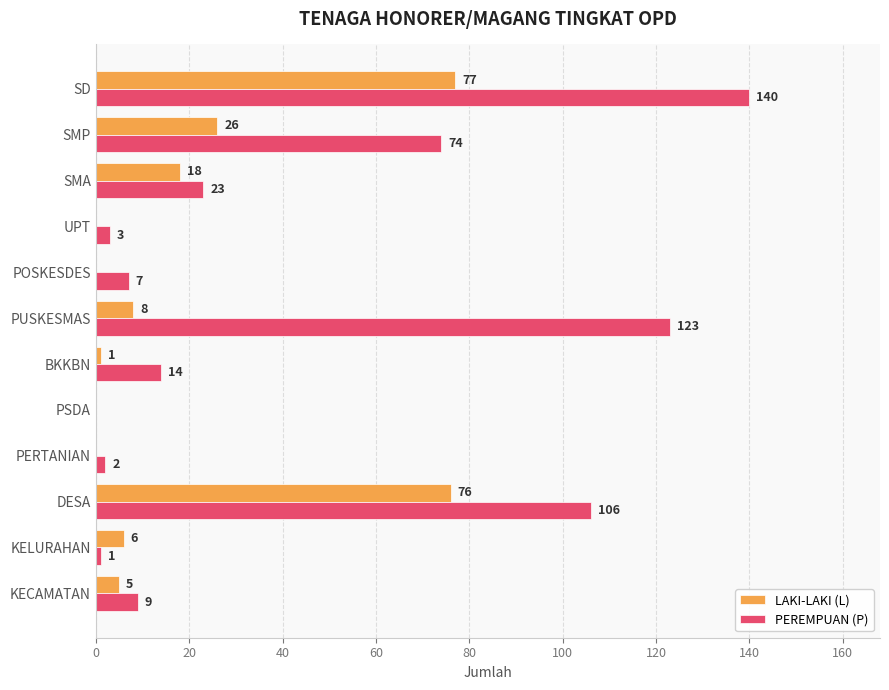

What is the total value across all series at DESA?

182